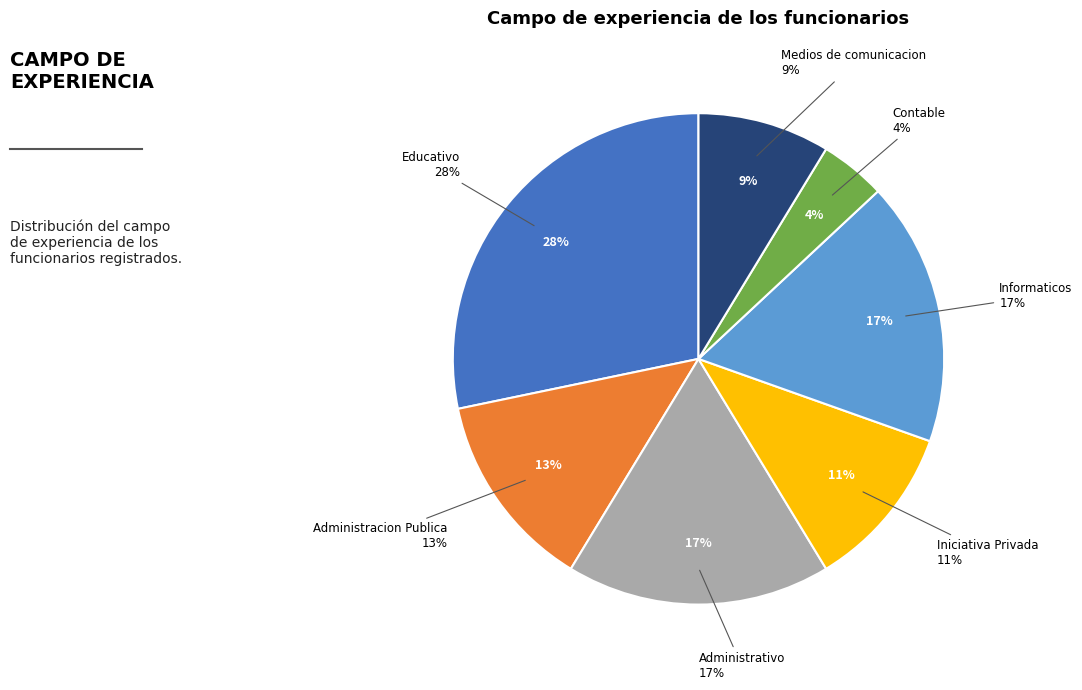

Does Educativo account for over 50% of the chart?

No